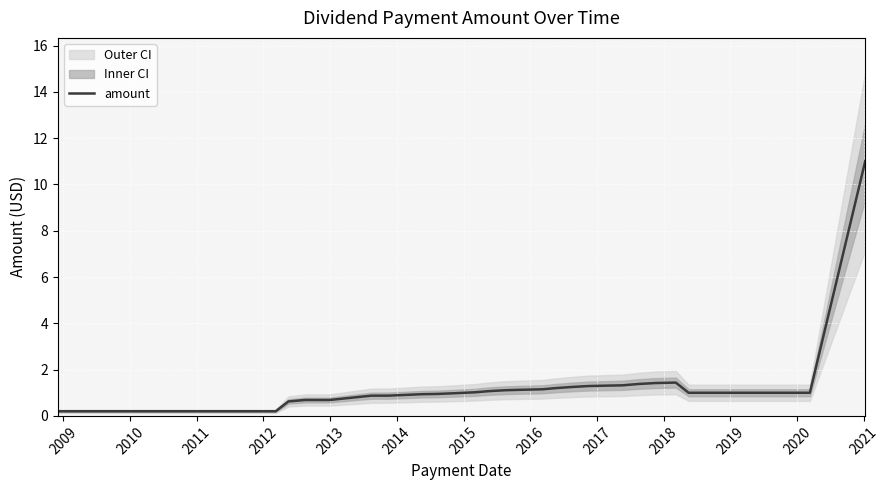

Count the number of values greater than 1.

14